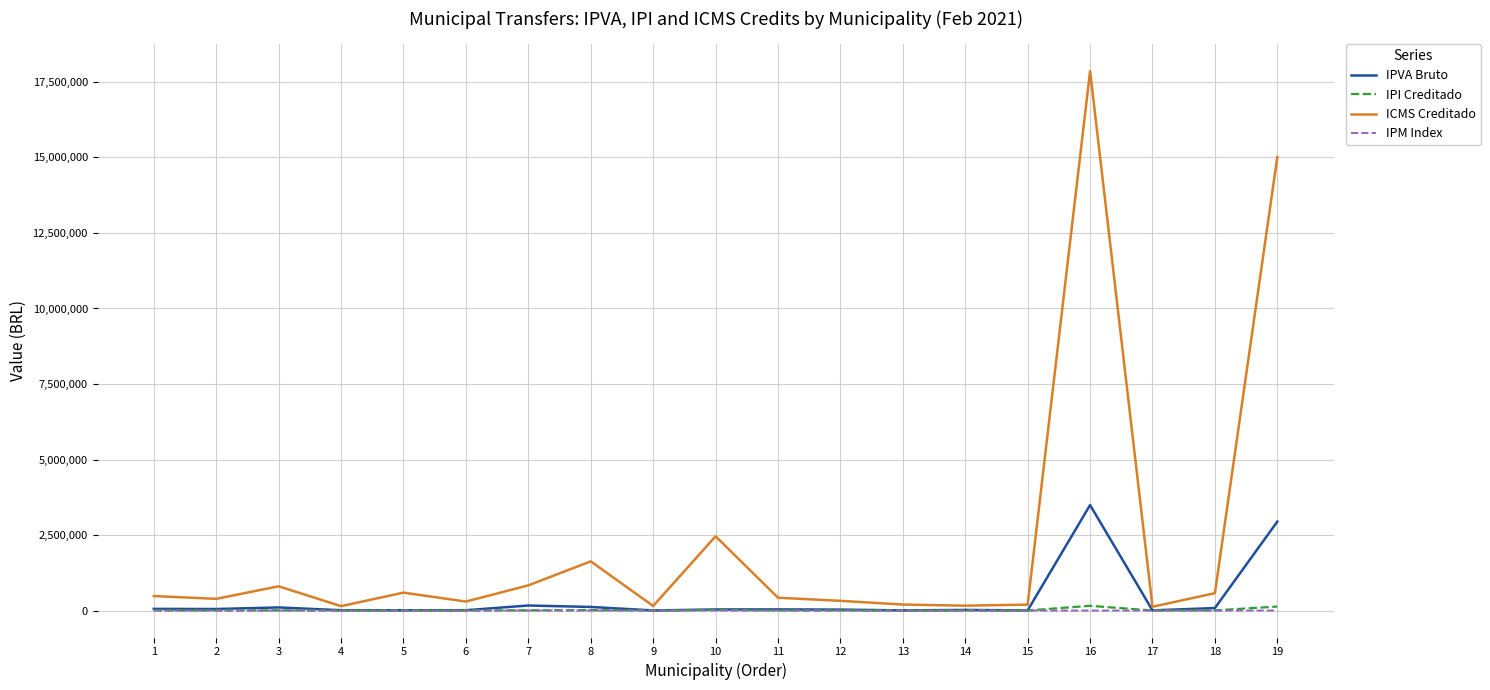

Which series has the largest range (max minus min)?

ICMS Creditado